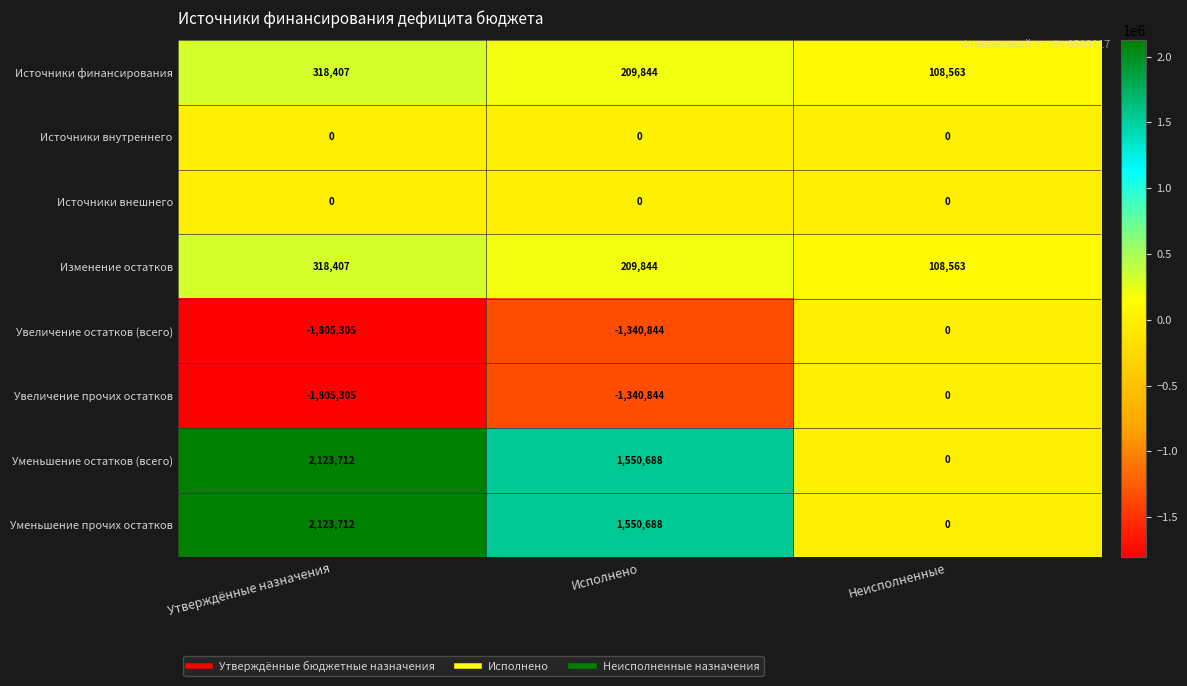

How many distinct data groups are displayed?

8